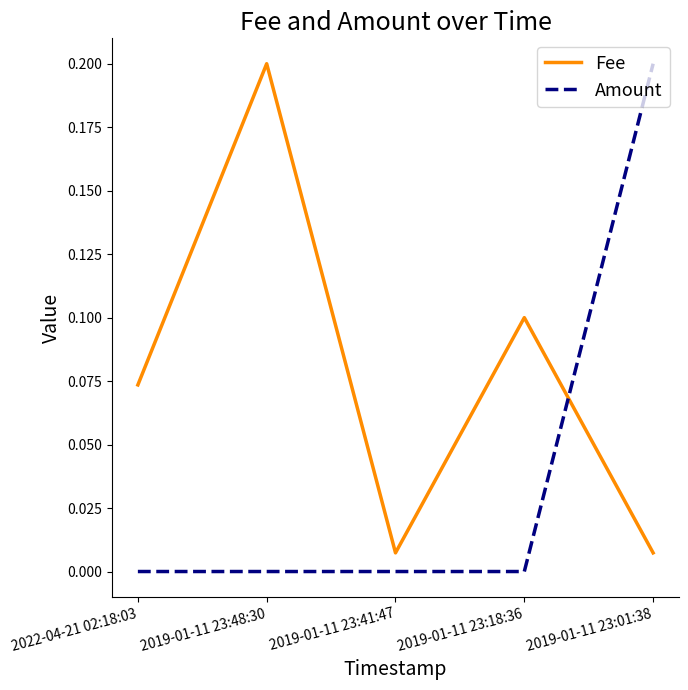

How many lines are shown in the chart?

2